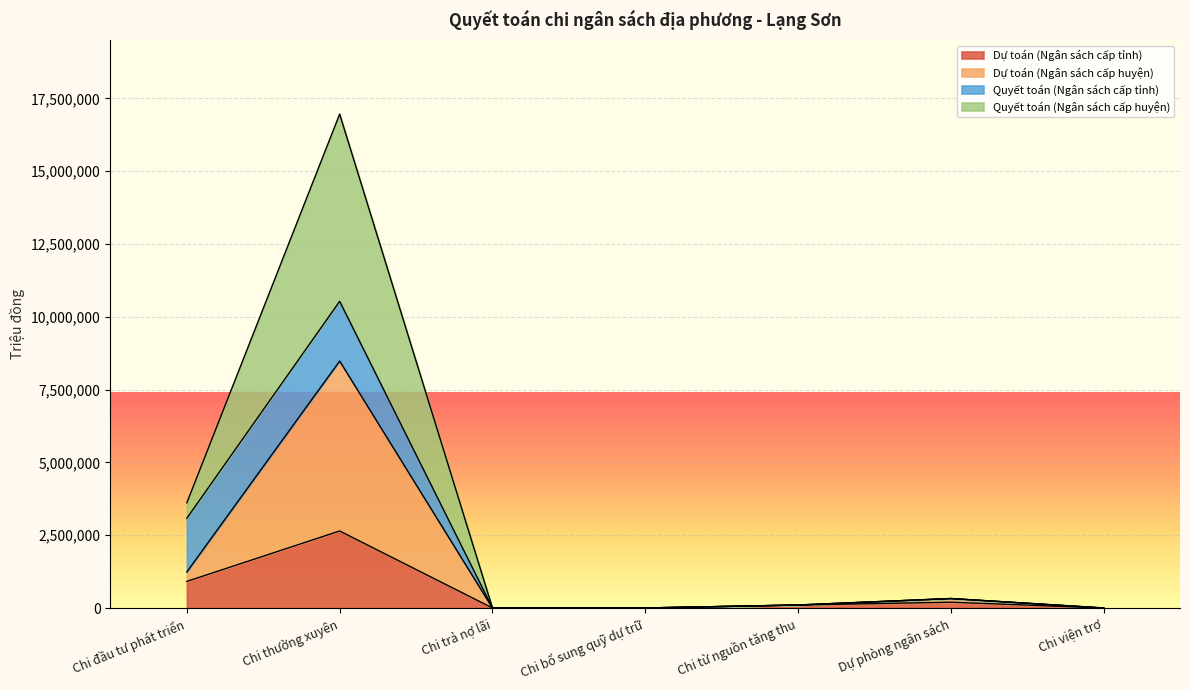

Rank the series at Chi bổ sung quỹ dự trữ from highest to lowest value.

Quyết toán (Ngân sách cấp huyện), Dự toán (Ngân sách cấp tỉnh), Dự toán (Ngân sách cấp huyện)